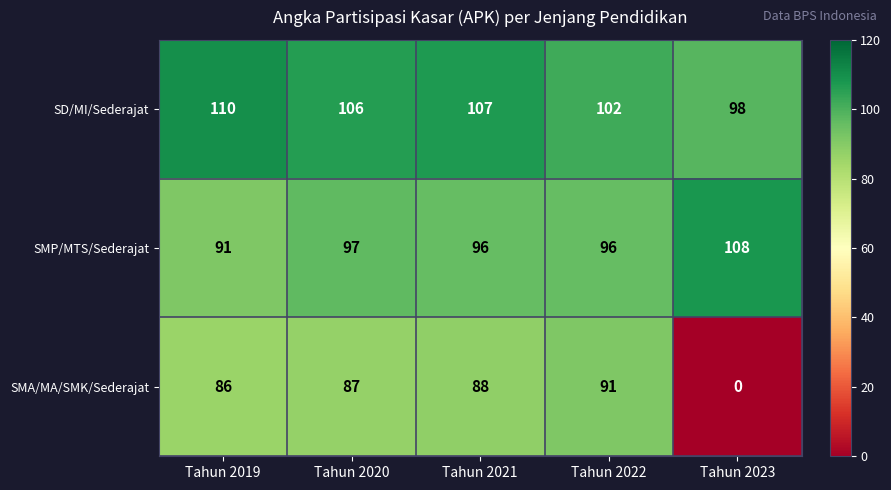

Reading right to left, extract all data points from this chart.

SD/MI/Sederajat: 98	102	107	106	110
SMP/MTS/Sederajat: 108	96	96	97	91
SMA/MA/SMK/Sederajat: 0	91	88	87	86